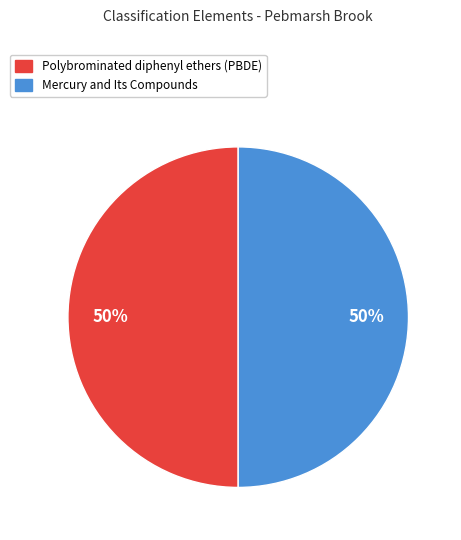

True or false: Mercury and Its Compounds accounts for 50% of the total.

True